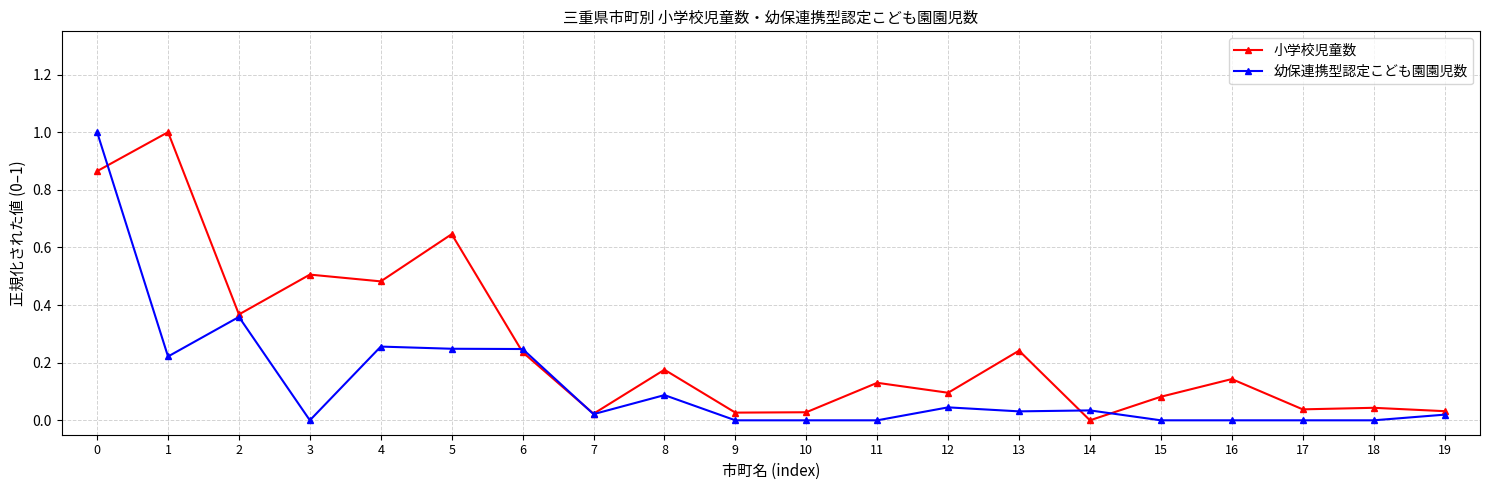

What are all the series names shown in the legend?

小学校児童数, 幼保連携型認定こども園園児数